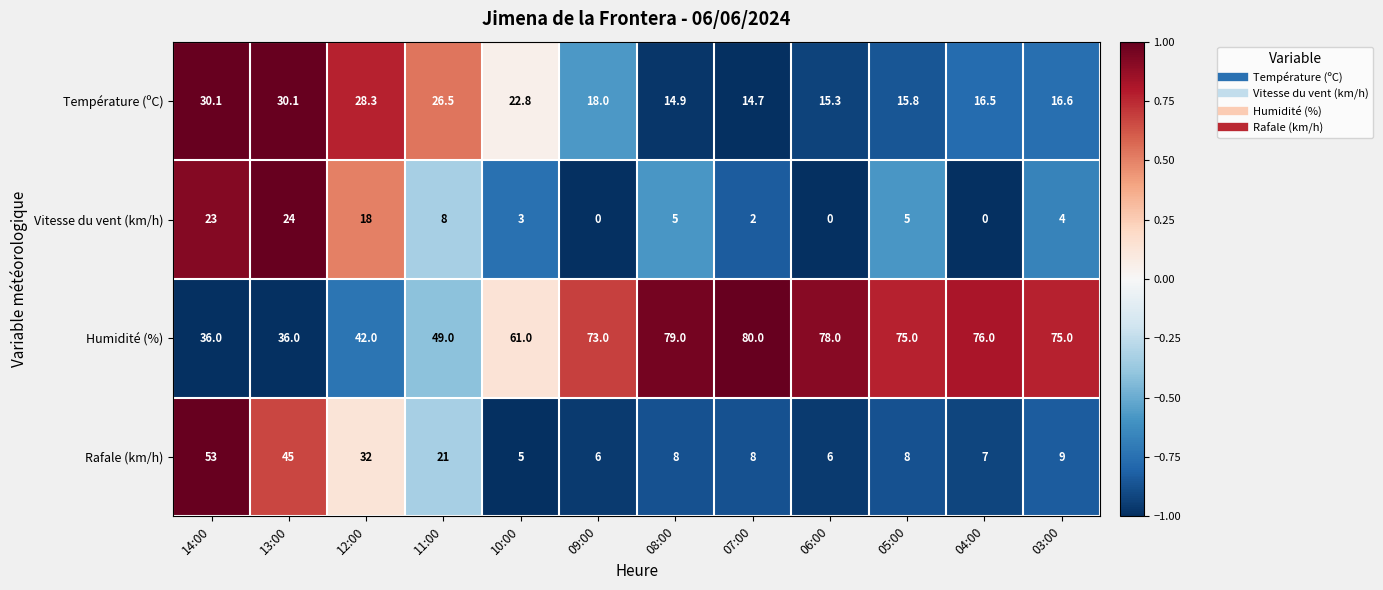

What is the spread (max minus min) of values at 10:00?

58.0